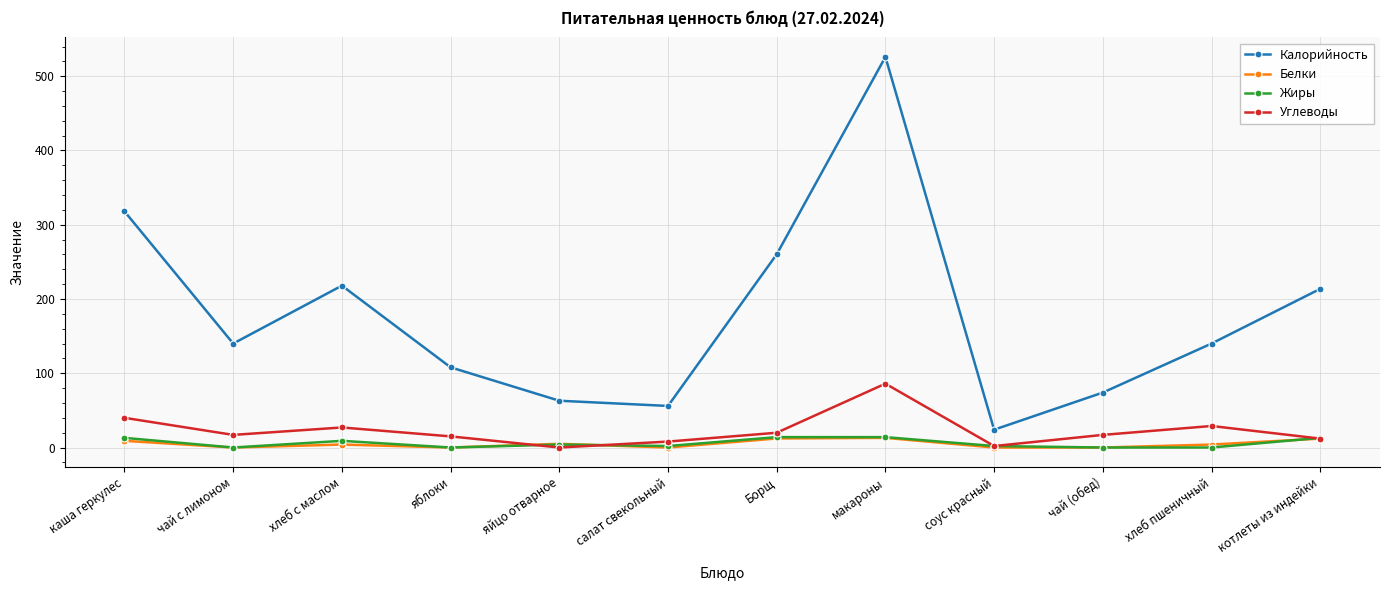

How many lines are shown in the chart?

4